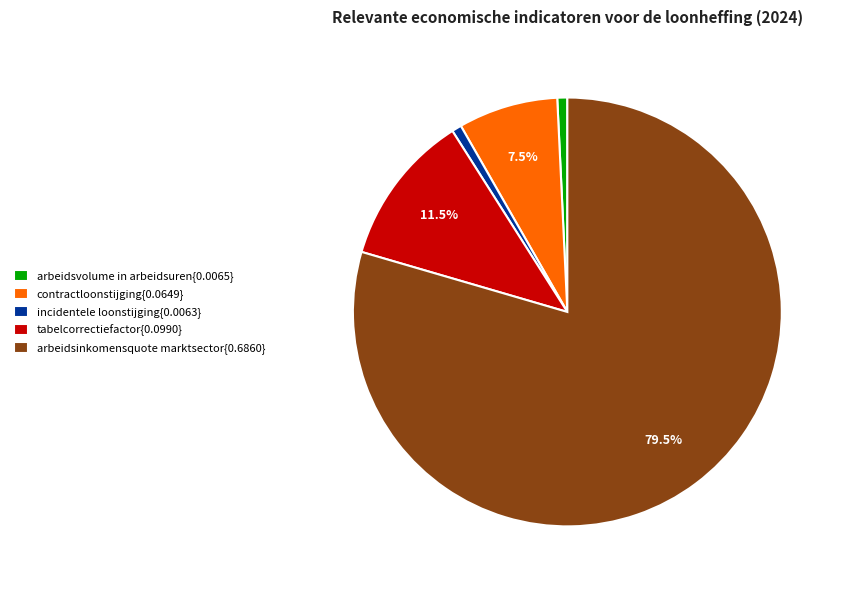

Which category accounts for the majority?

arbeidsinkomensquote marktsector{0.6860}